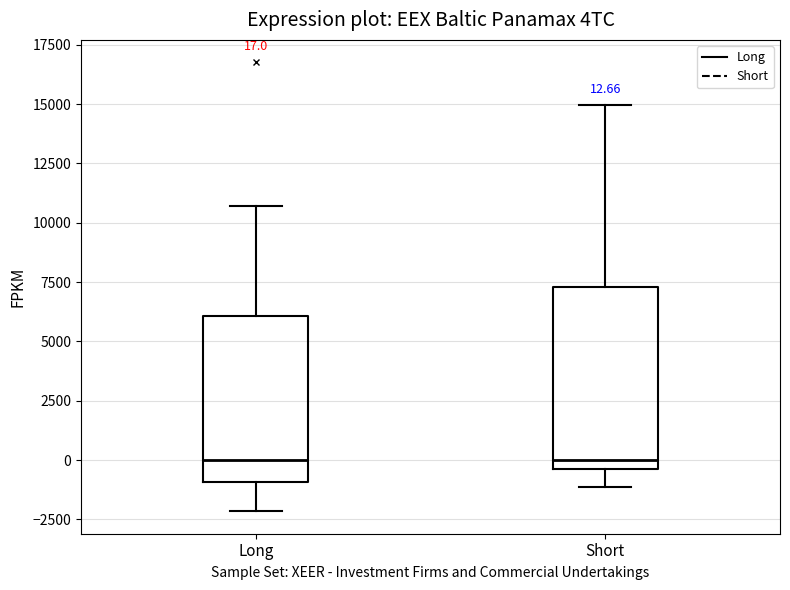

Which box is the tallest, from its lower edge to its upper edge?

Short